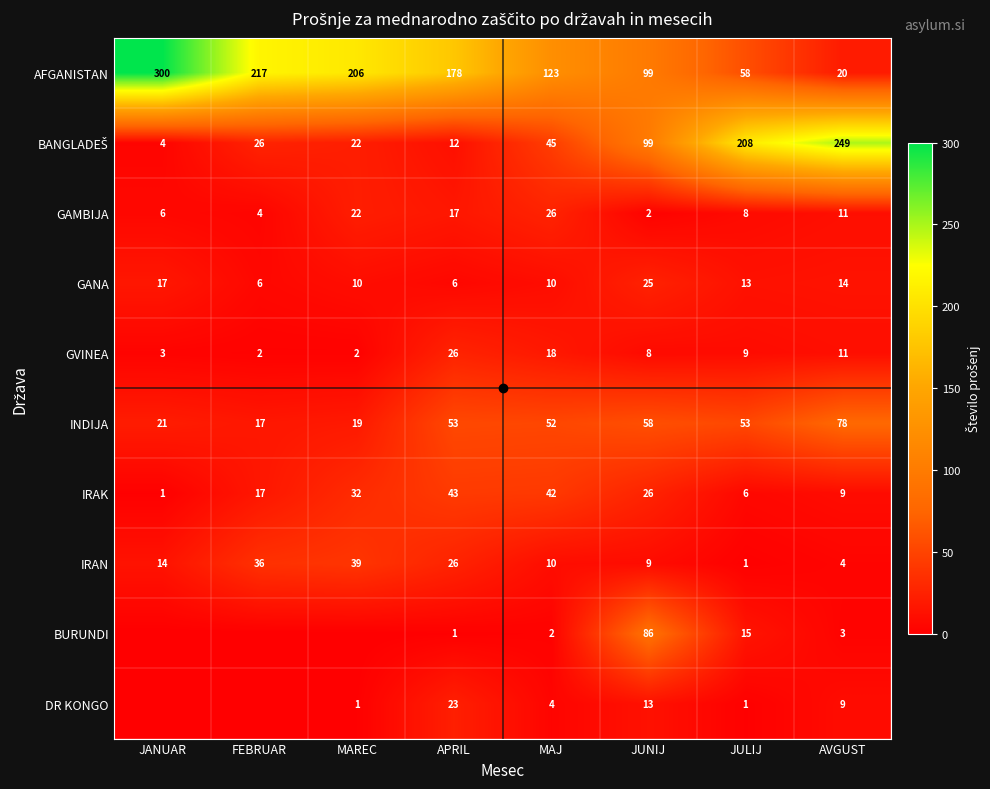

The value of IRAK at MAJ is 42. True or false?

True